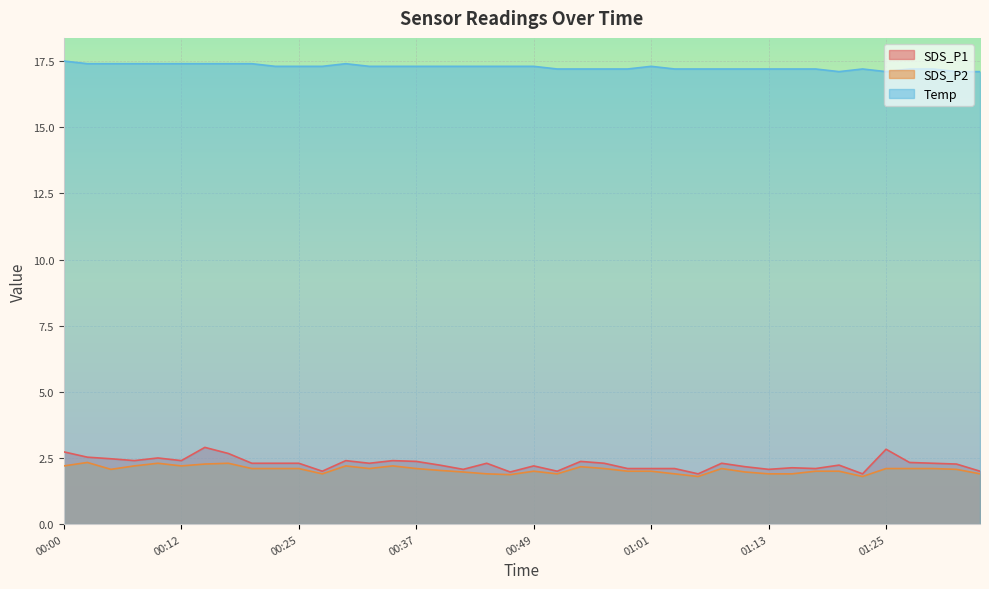

What position from the left is 01:21?

34